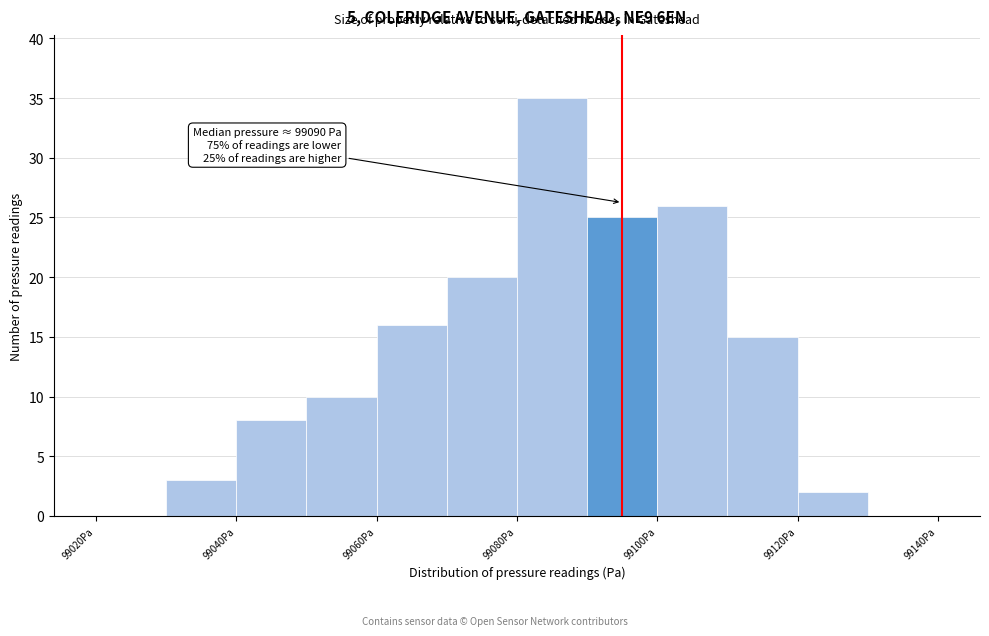

Over which range of the x-axis is the bar tallest?

99080 to 99090